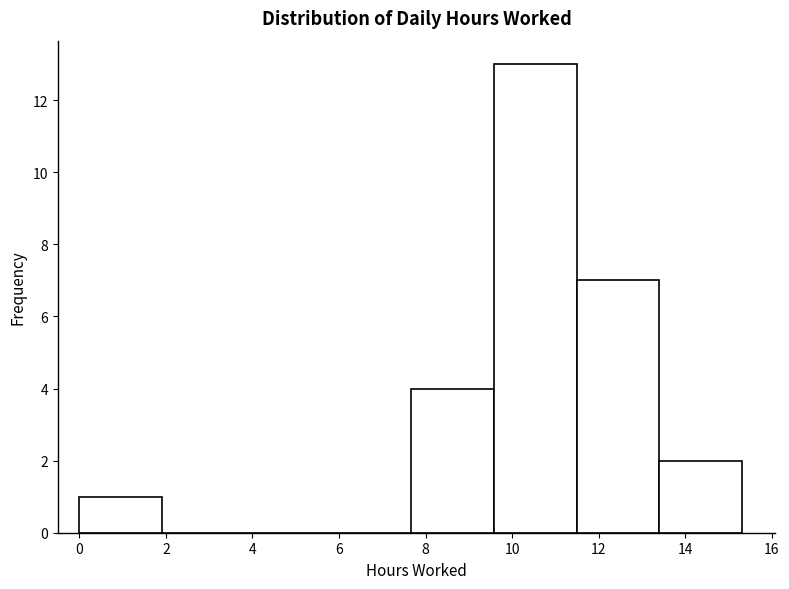

Reading left to right, list every bar in this chart as the range it spans on the x-axis followed by its height. Neither the bar edges nor the heights are printed on the chart, so give them approximately, as read against the axes.

0.0 to 2.0: 1
2.0 to 3.8: 0
3.8 to 5.8: 0
5.8 to 7.6: 0
7.6 to 9.6: 4
9.6 to 11.4: 13
11.4 to 13.4: 7
13.4 to 15.4: 2